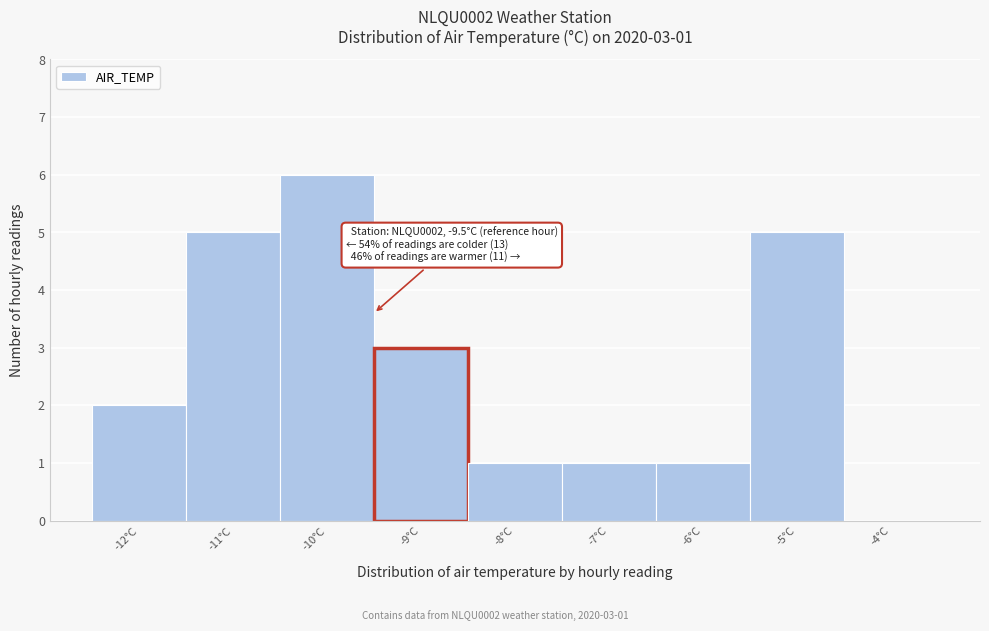

Over which range of the x-axis is the bar tallest?

-10.5 to -9.5